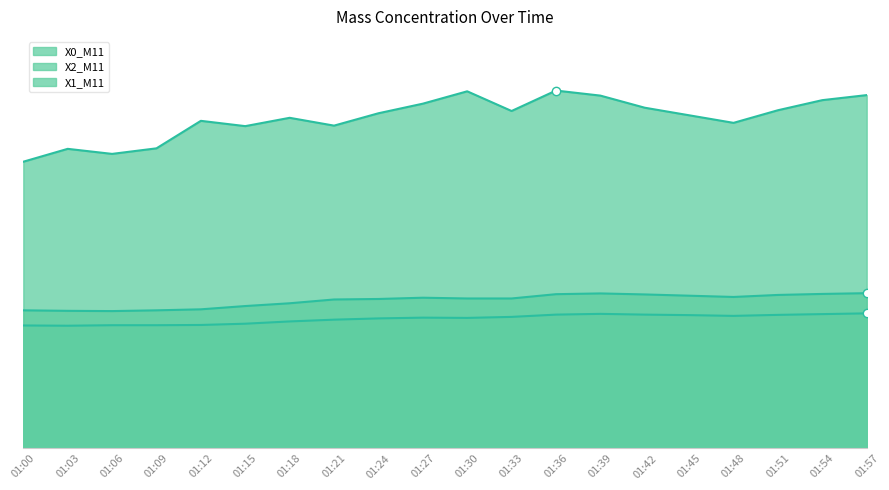

What is the spread (max minus min) of values at 01:27?

8.5